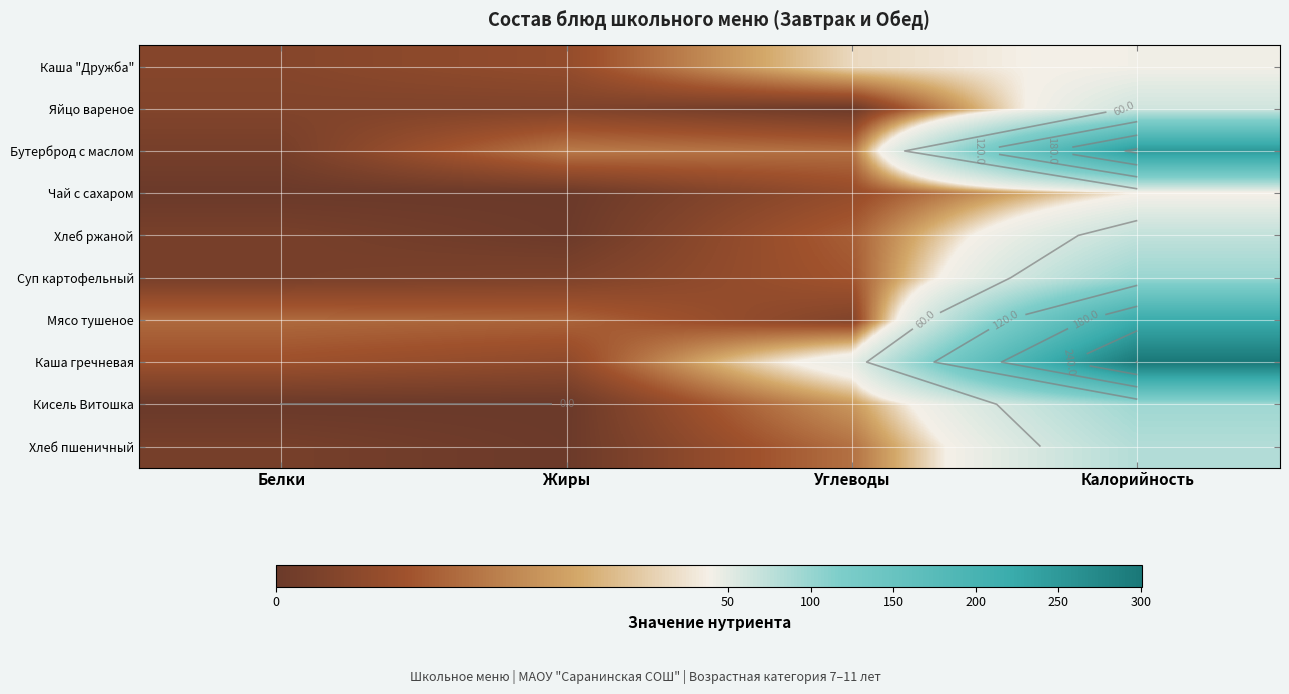

The Каша "Дружба" series shows 53.9 at Калорийность. True or false?

False